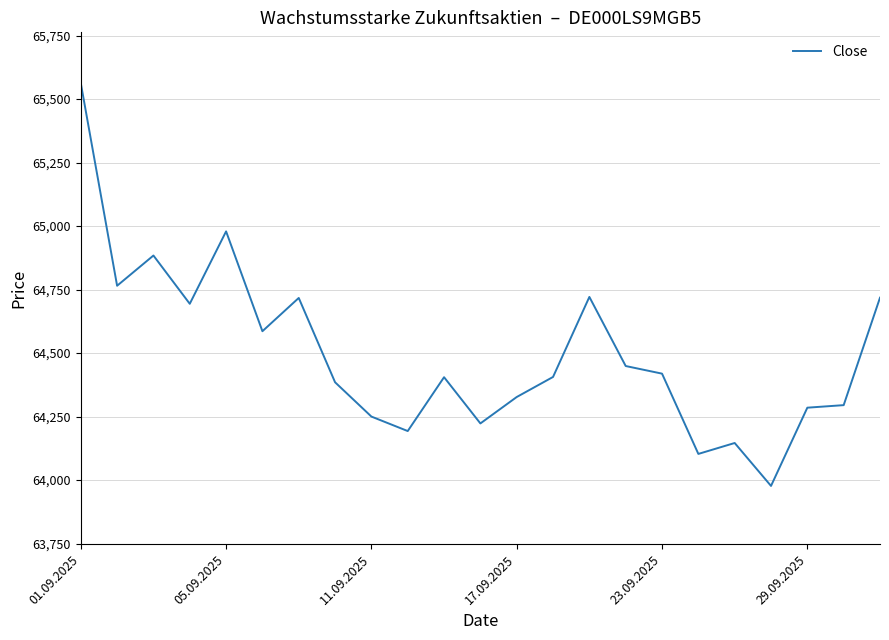

What is the minimum value shown in the chart?

63977